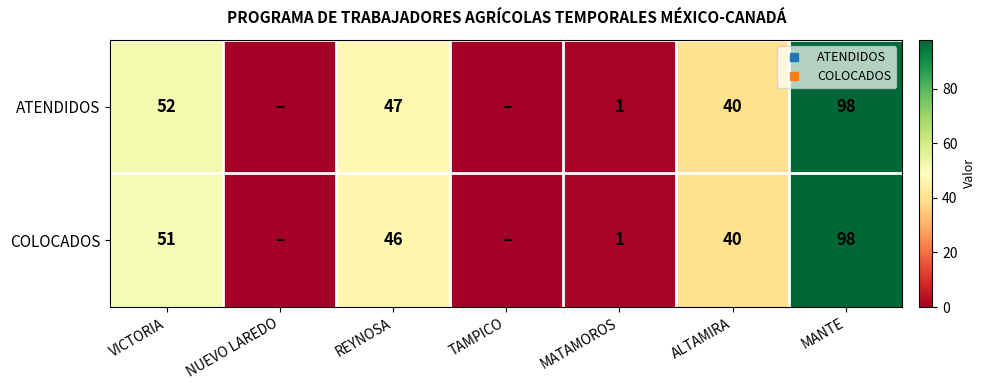

What is the sum of the ATENDIDOS values at MATAMOROS and REYNOSA?

48